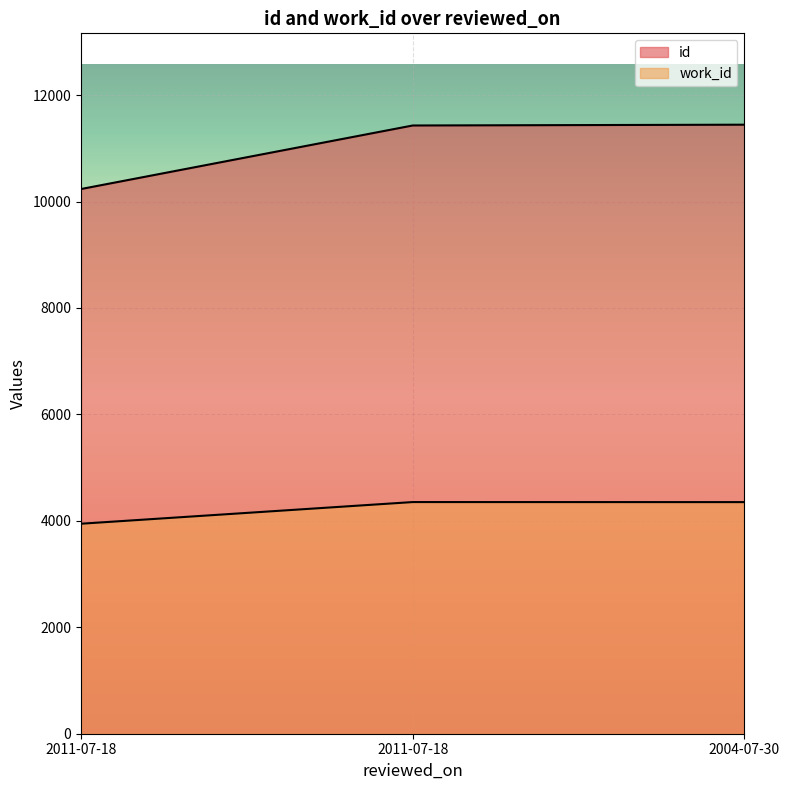

How many lines are shown in the chart?

2